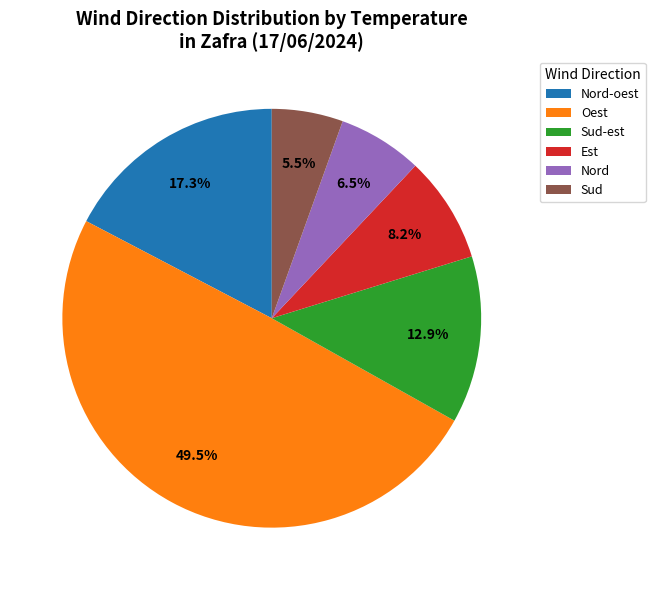

Which has a higher value, Nord-oest or Sud?

Nord-oest